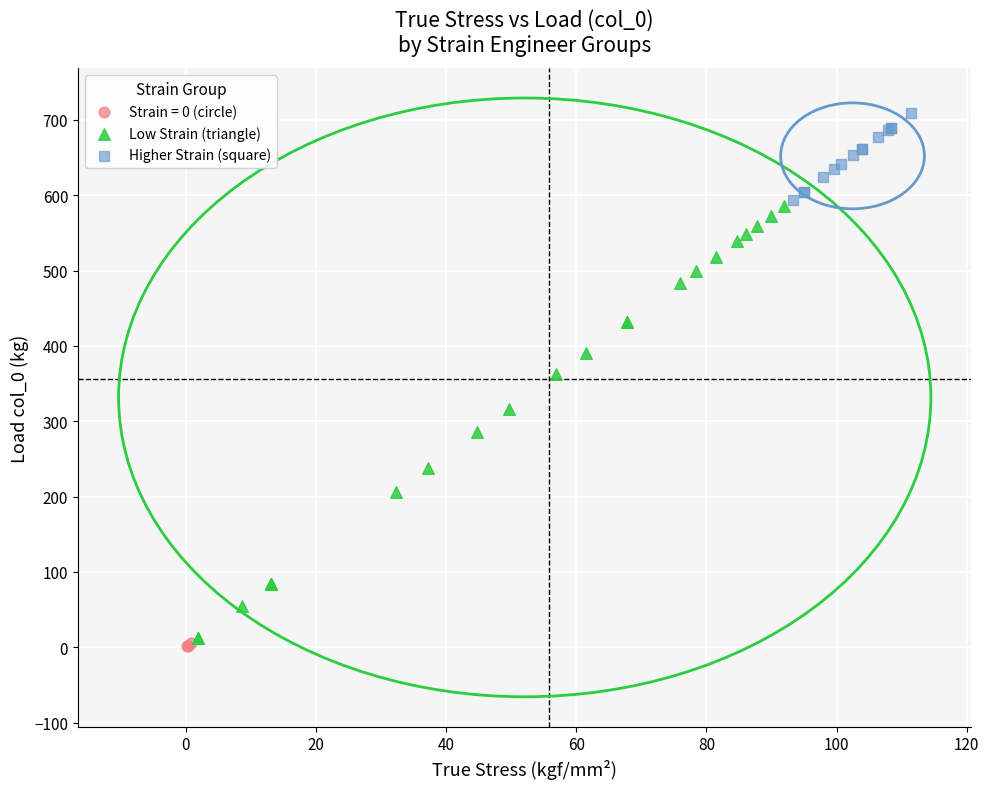

Which series reaches the maximum Y coordinate?

Higher Strain (square)